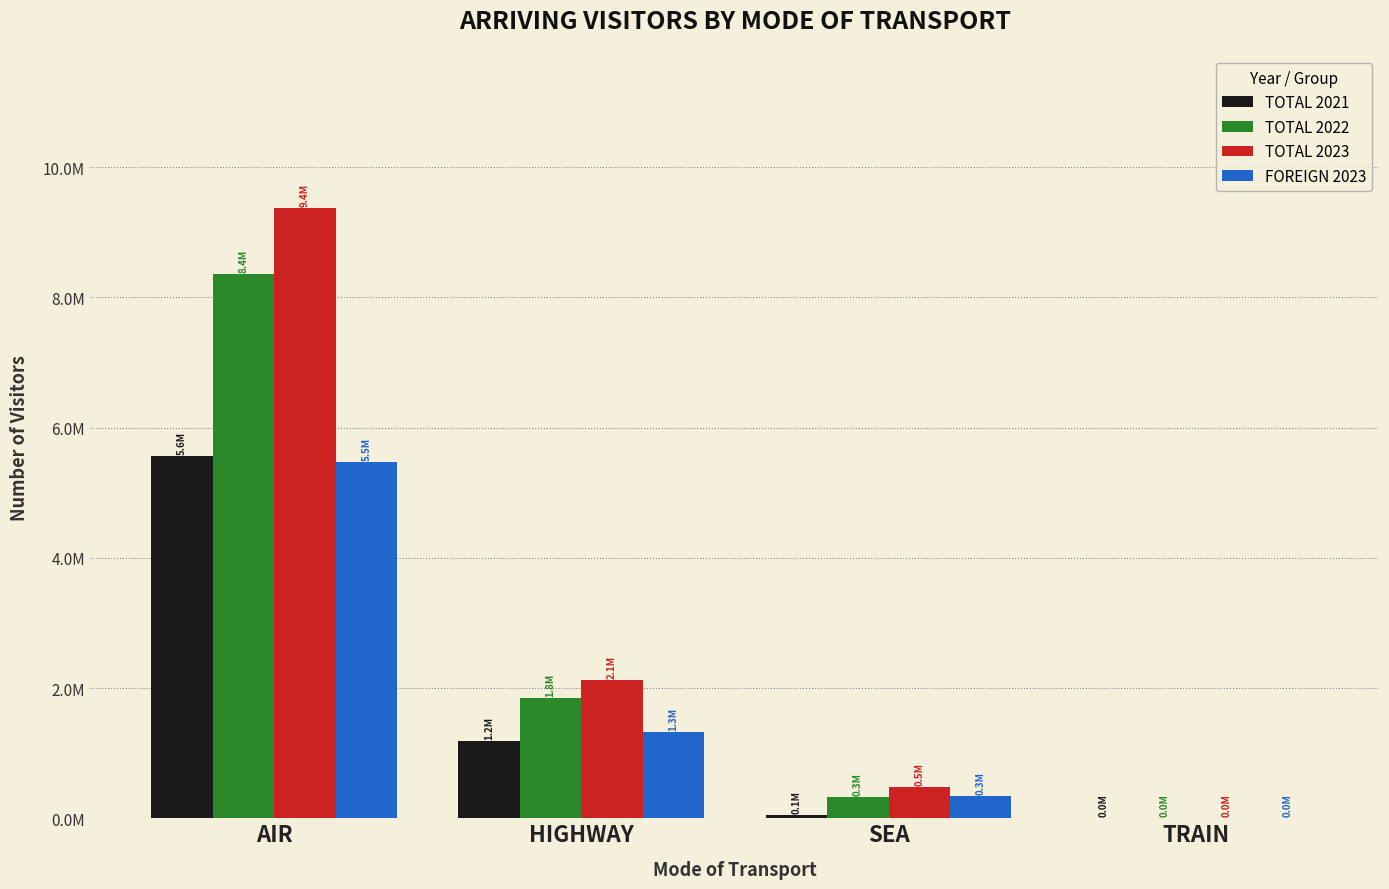

What is the maximum value for TOTAL 2023?

9369676